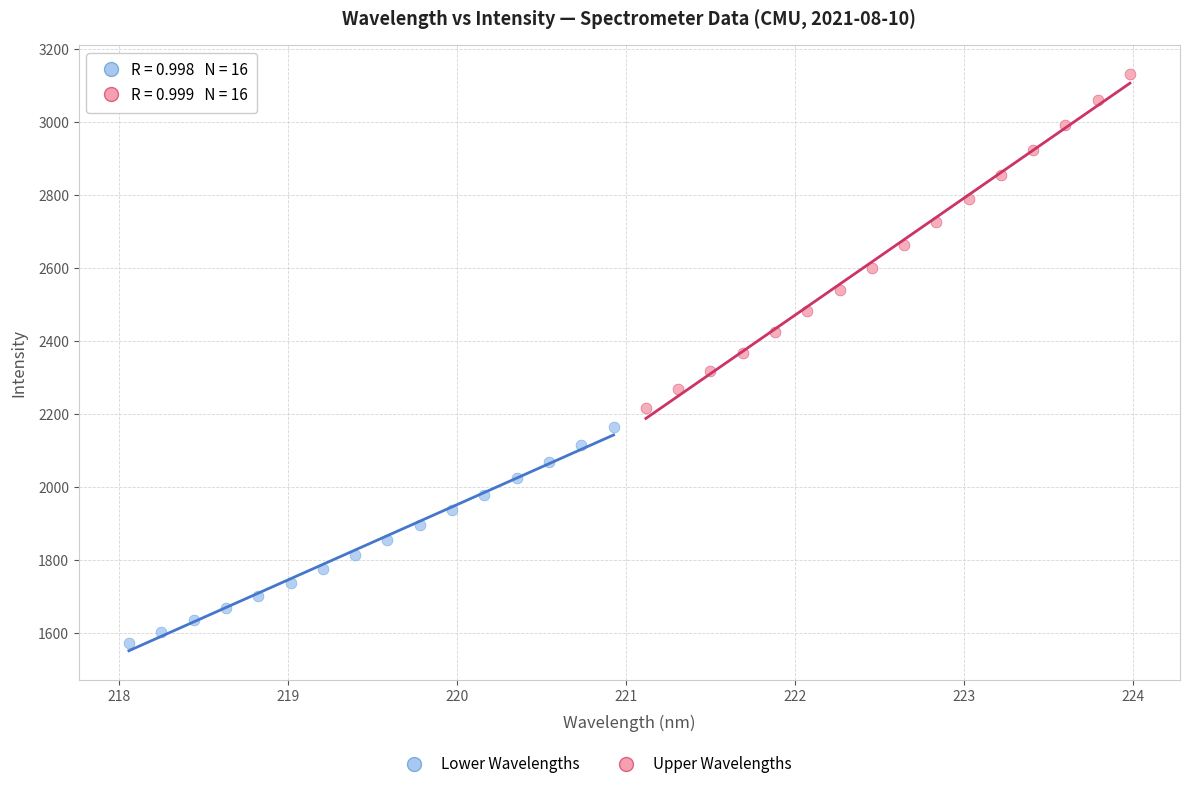

Which series reaches the maximum Y coordinate?

Upper Wavelengths